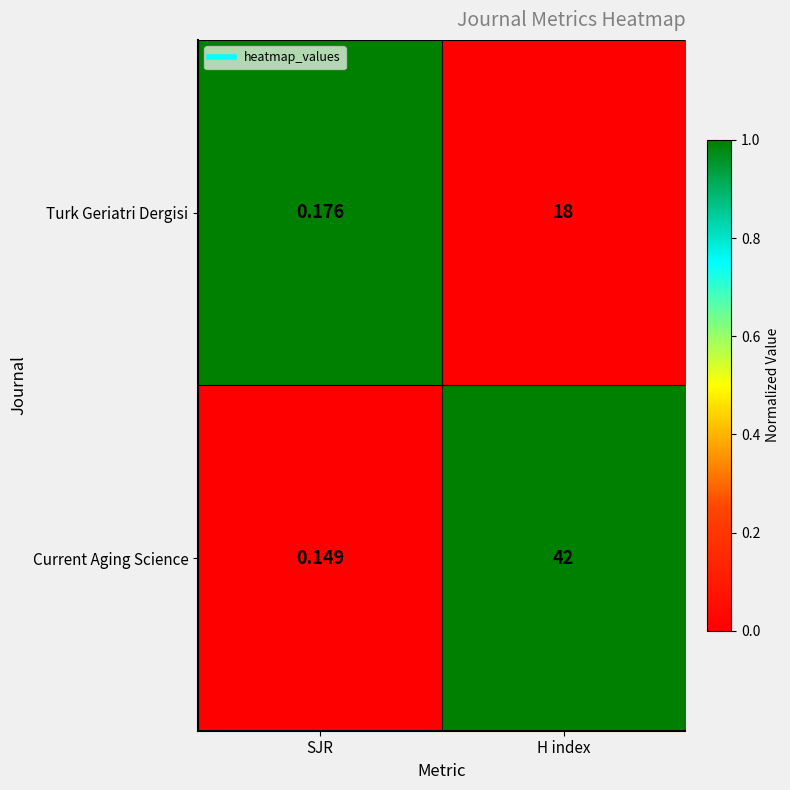

Is the value of Turk Geriatri Dergisi at H index greater than the value of Current Aging Science at SJR?

Yes